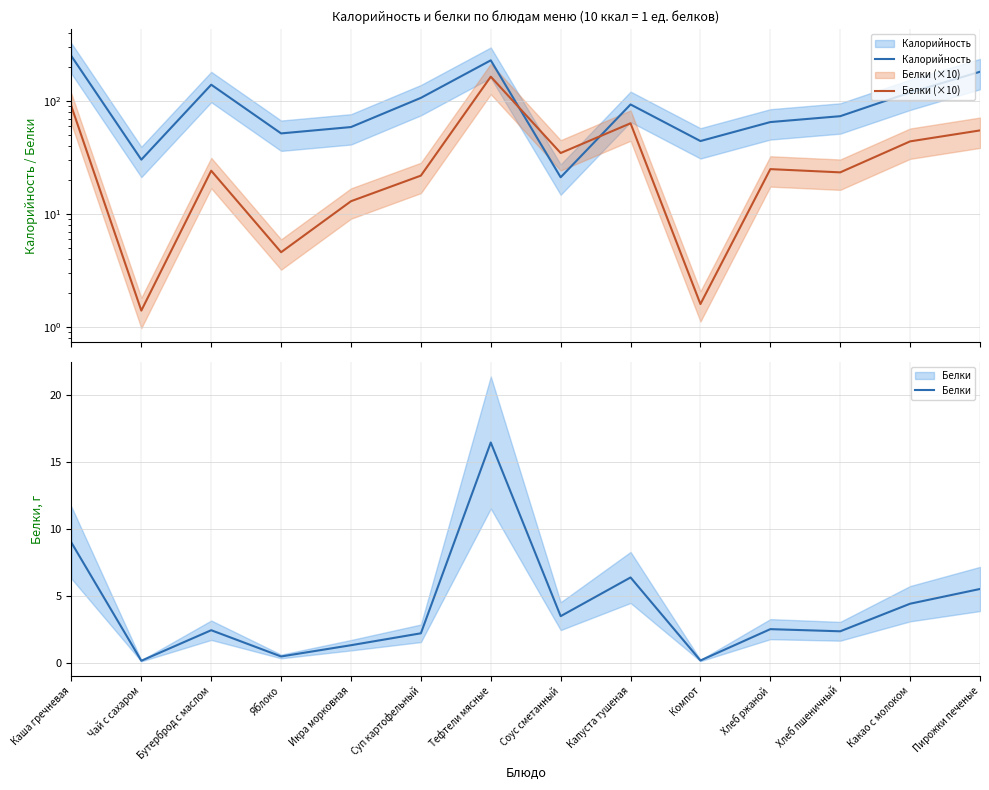

True or false: Белки (×10) and Белки cross at least once.

False